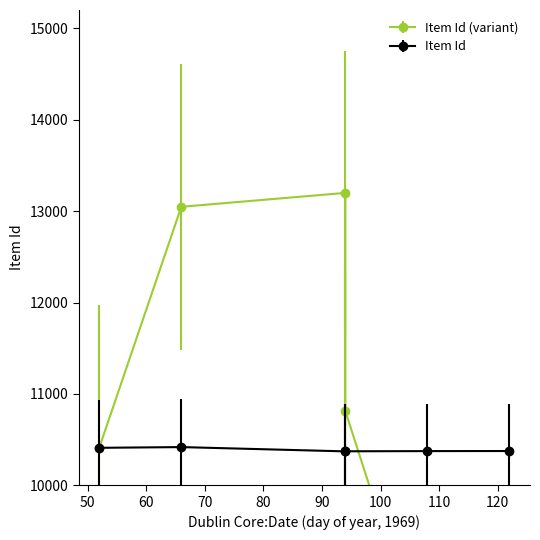

Is this an area chart (filled region under the line)?

No